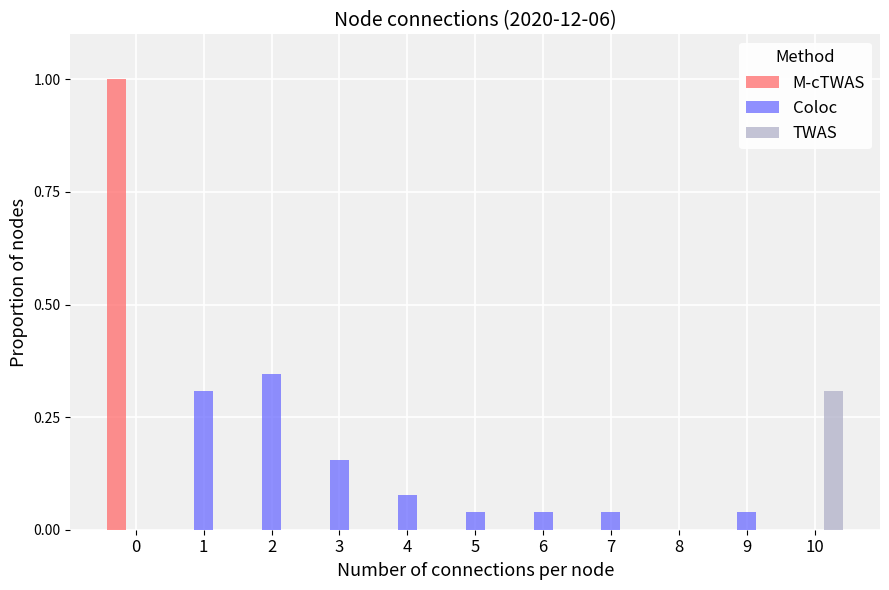

Count the number of categories in the chart.

11